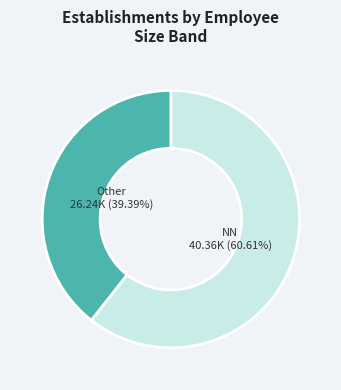

Is there a majority slice in this chart?

Yes